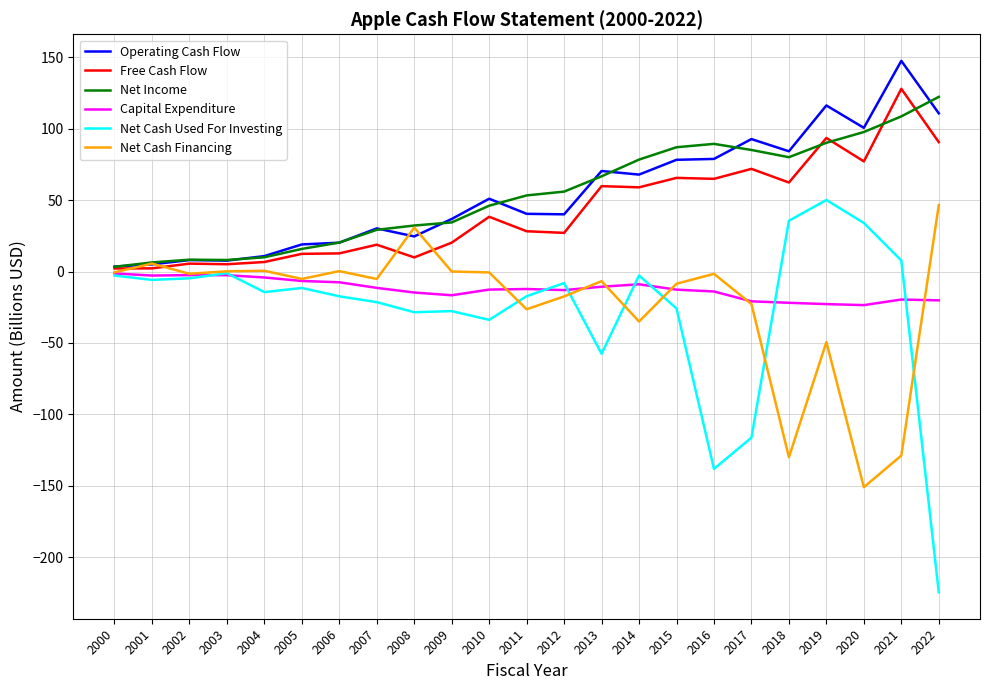

Count the number of data series in this chart.

6